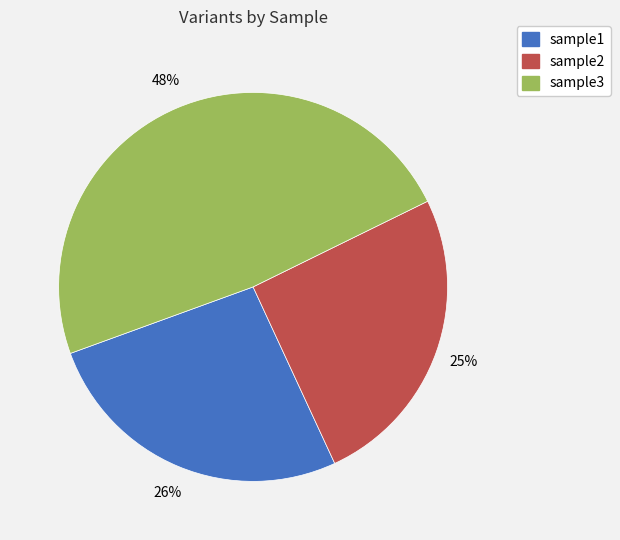

To the nearest percent, what is the difference between the sample2 and sample1 slice percentages?

1%